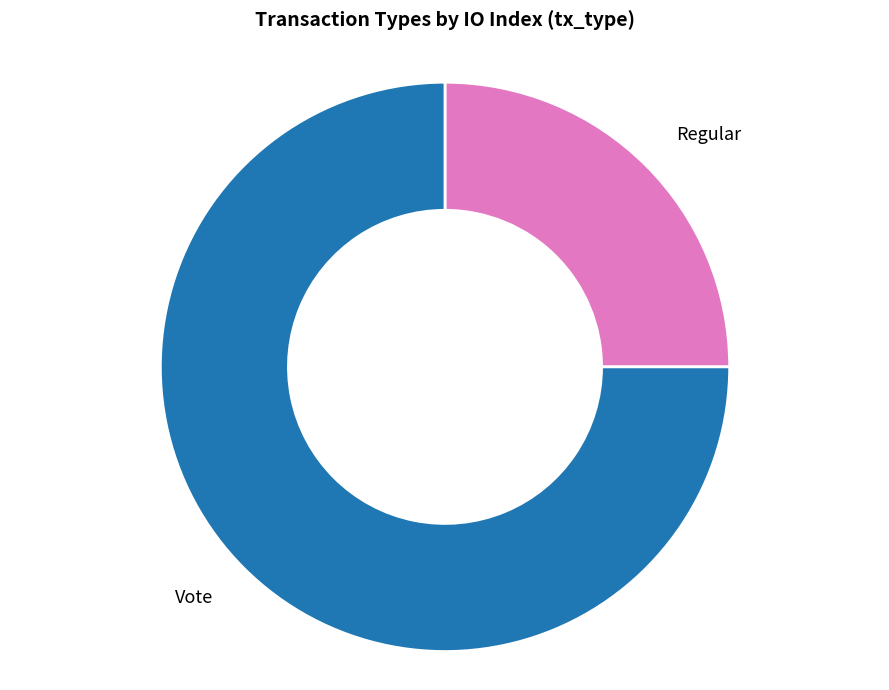

Is there any slice that represents more than half of the pie?

Yes